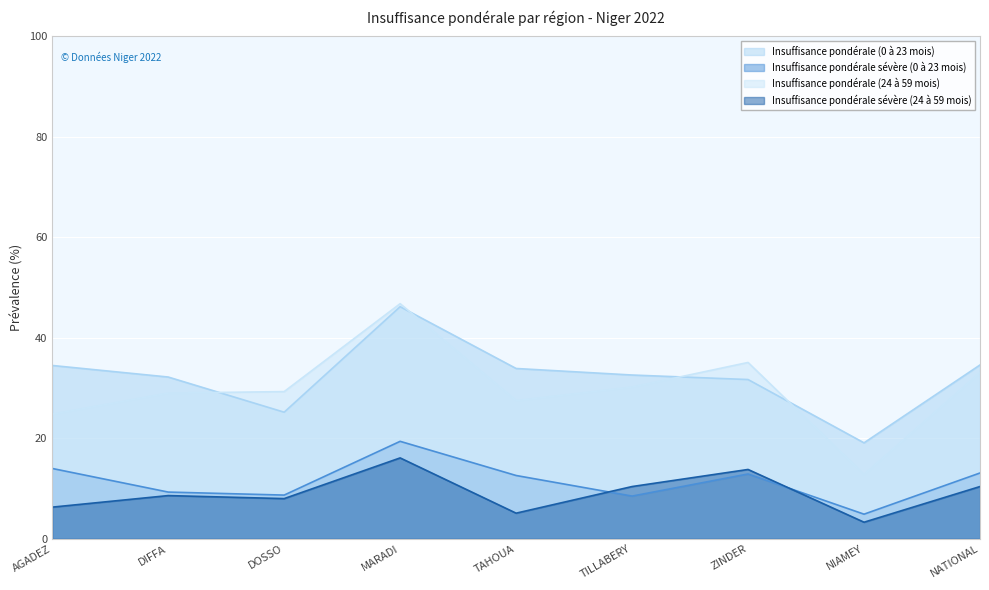

How many interior local valleys does the Insuffisance pondérale sévère (0 à 23 mois) series have?

3